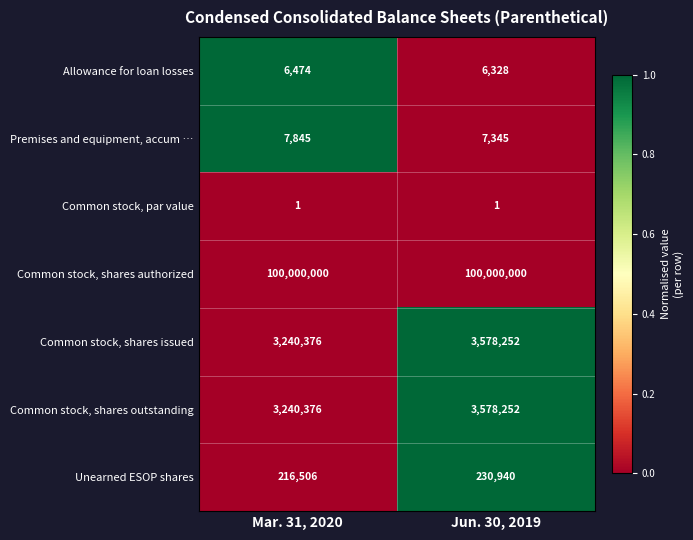

Reading right to left, list all the values displayed in this chart.

Allowance for loan losses: 6328	6474
Premises and equipment, accum …: 7345	7845
Common stock, par value: 1	1
Common stock, shares authorized: 100000000	100000000
Common stock, shares issued: 3578252	3240376
Common stock, shares outstanding: 3578252	3240376
Unearned ESOP shares: 230940	216506